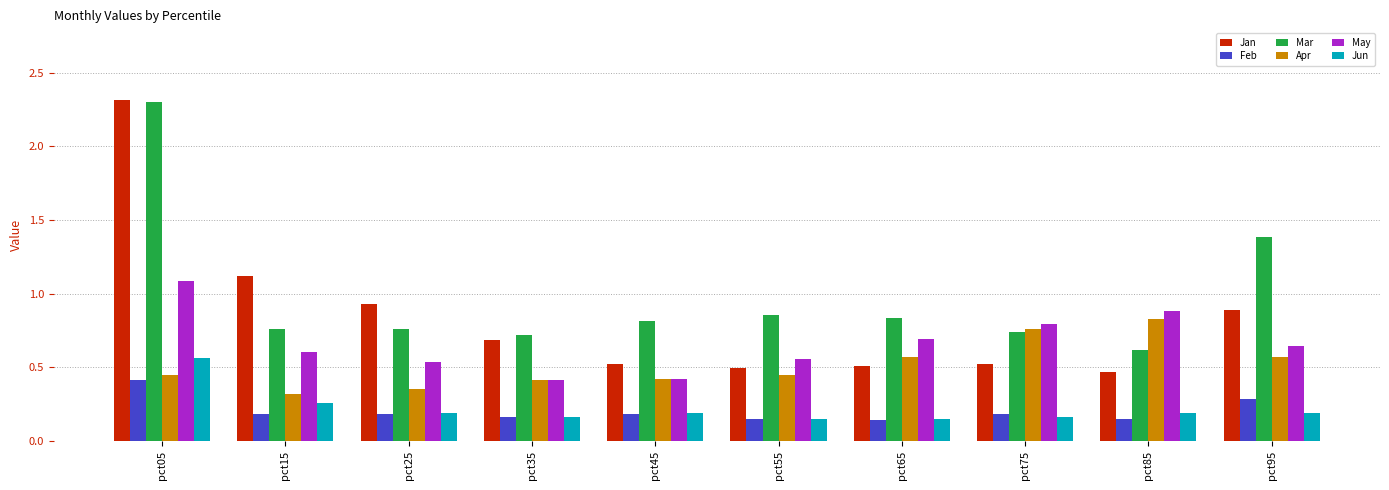

What is the difference between the maximum and minimum values in the Jan series?

1.9